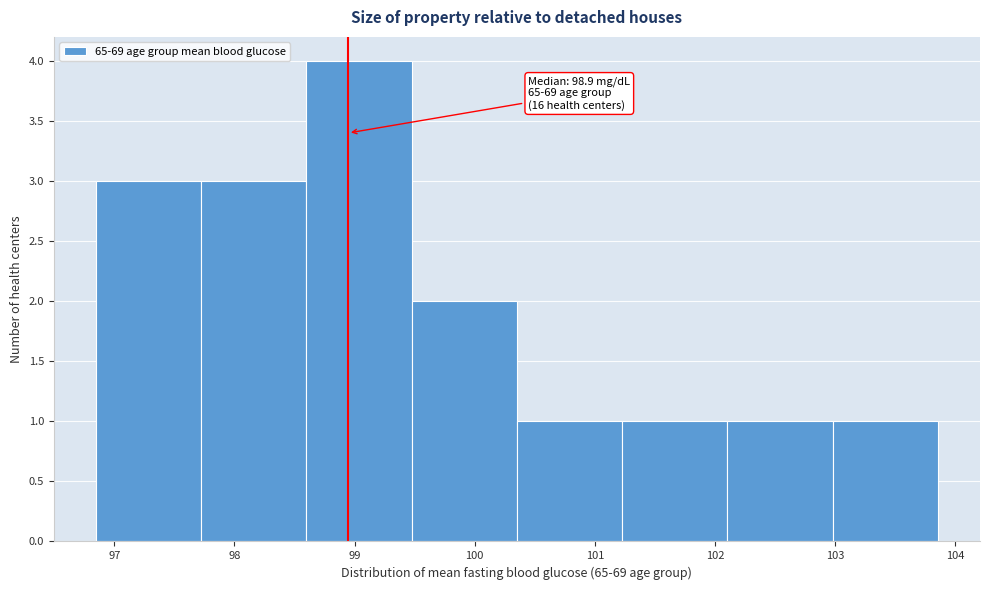

Over which range of the x-axis is the bar tallest?

98.6 to 99.5